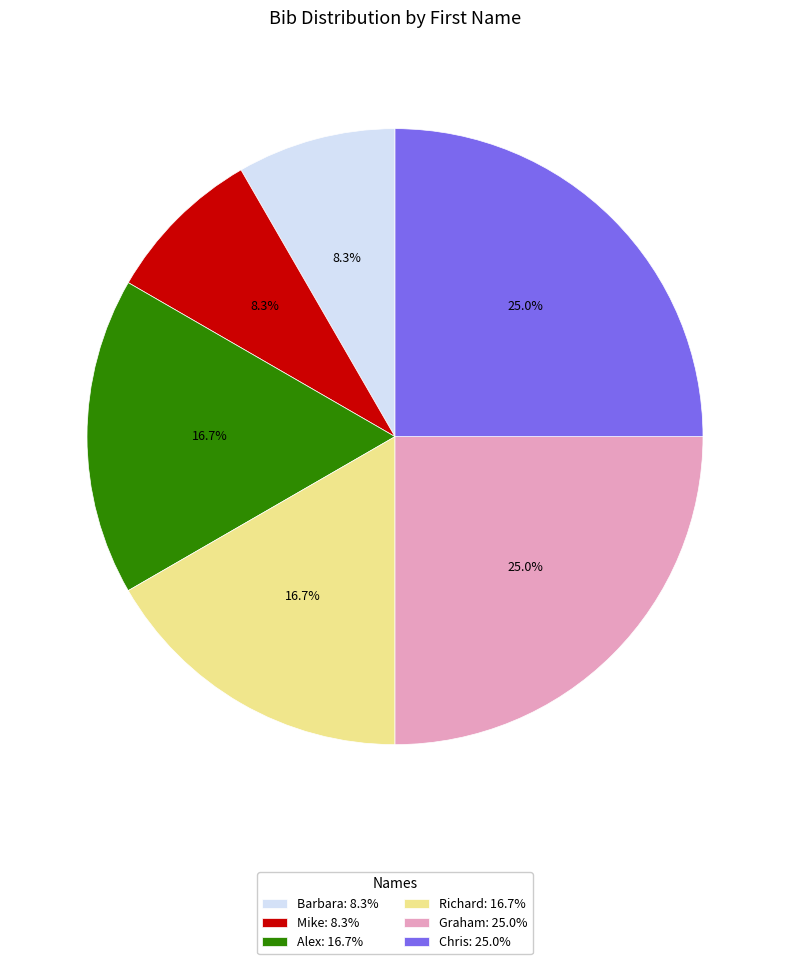

How many segments does this pie chart have?

6